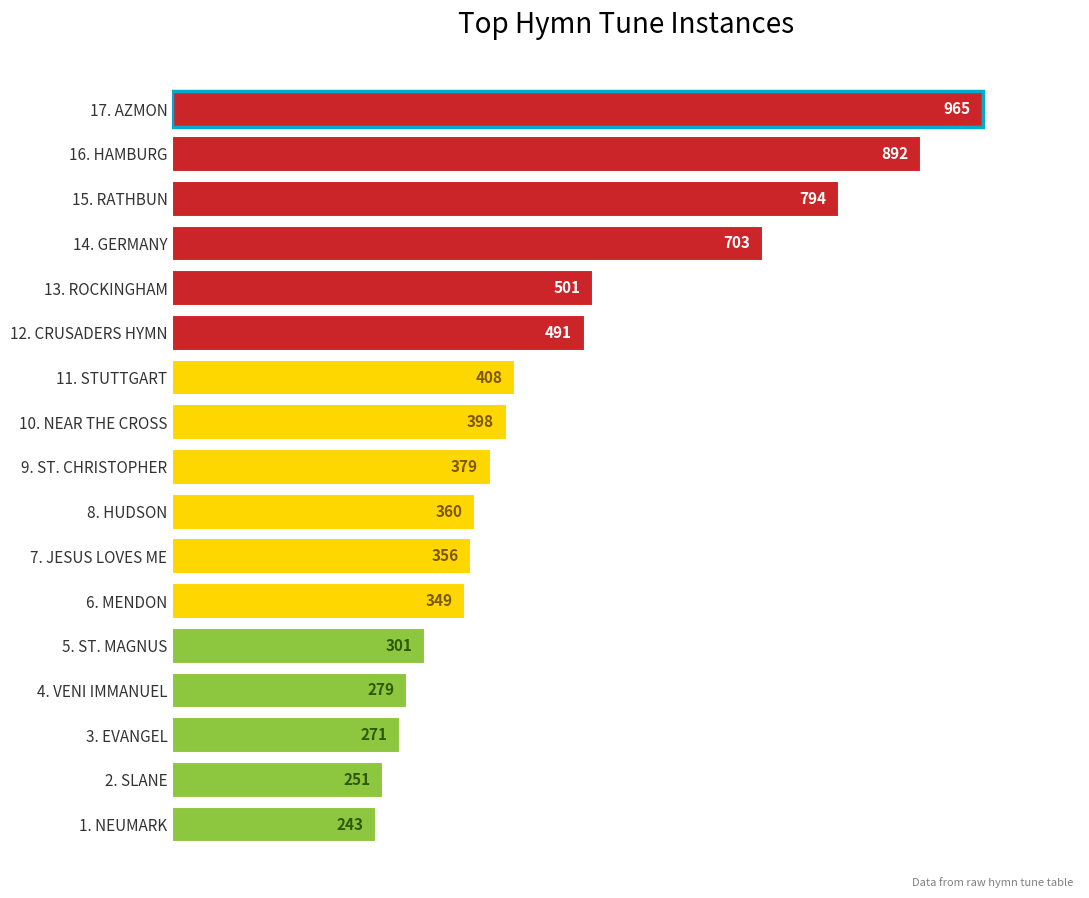

List the labels in order of value, largest first.

17. AZMON, 16. HAMBURG, 15. RATHBUN, 14. GERMANY, 13. ROCKINGHAM, 12. CRUSADERS HYMN, 11. STUTTGART, 10. NEAR THE CROSS, 9. ST. CHRISTOPHER, 8. HUDSON, 7. JESUS LOVES ME, 6. MENDON, 5. ST. MAGNUS, 4. VENI IMMANUEL, 3. EVANGEL, 2. SLANE, 1. NEUMARK